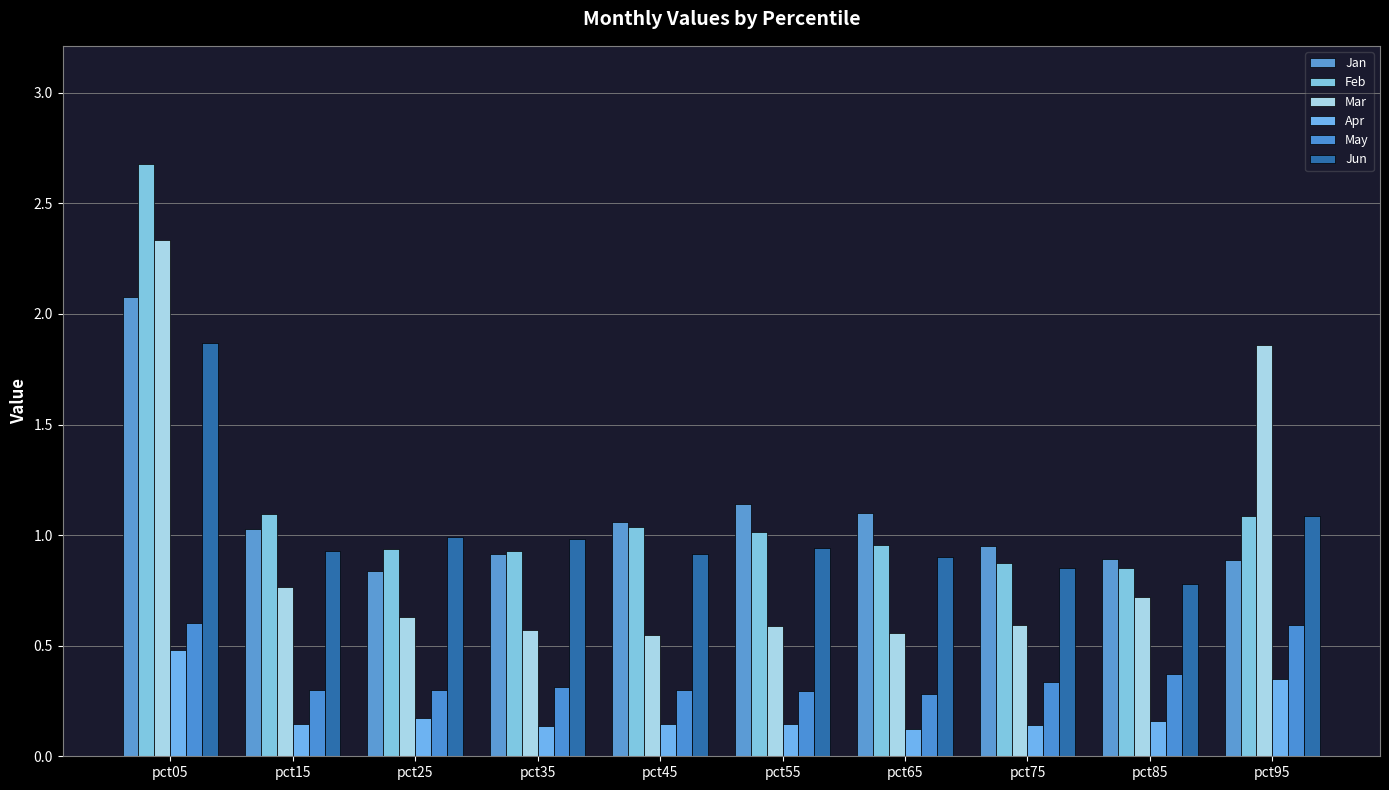

What is the average value of the Mar series?

0.9